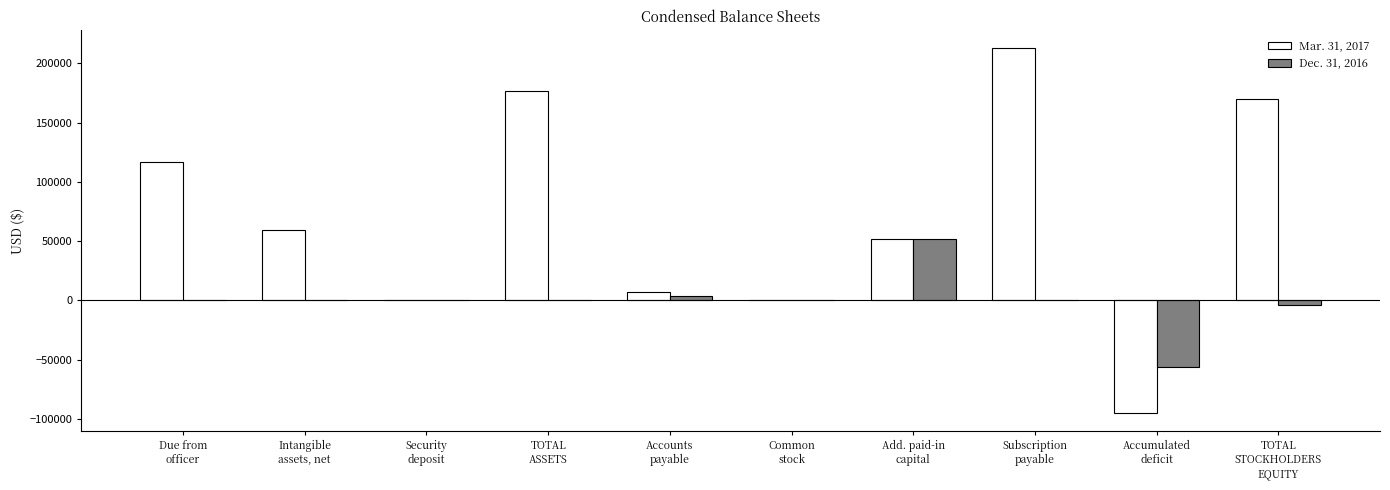

What is the greatest value displayed?

212621